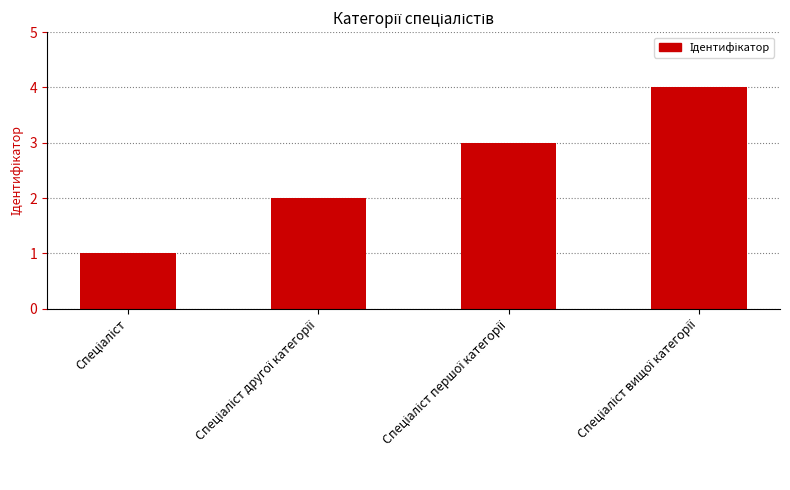

What is the maximum value shown in the chart?

4